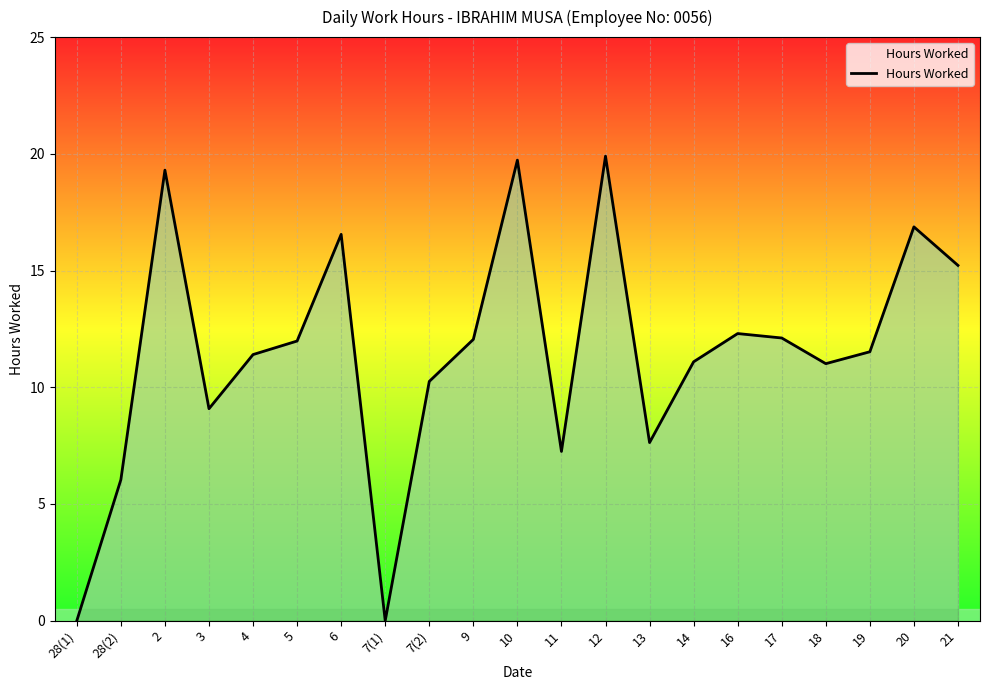

What is the difference between the maximum and minimum values?

19.9